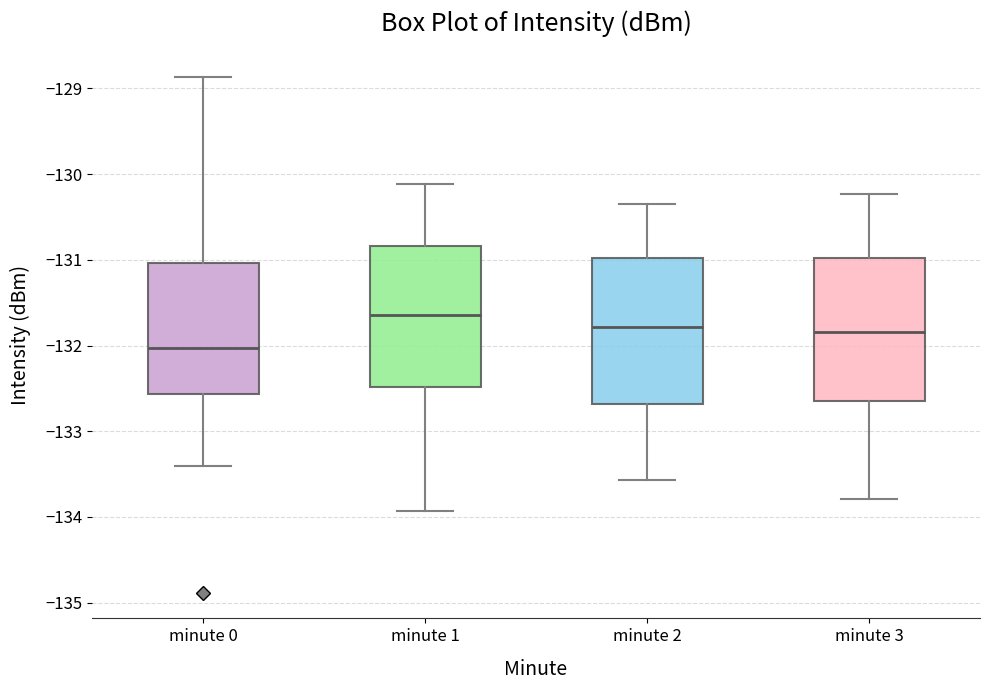

Reading left to right, transcribe this box plot: for each box, give where its median line is, the range the box spans, and where its two whiskers end, as read against the y-axis. The values are not printed on the chart, so give them approximately, as read against the axis.

minute 0: median -132.0, box -132.6 to -131.0, whiskers -133.4 to -128.9
minute 1: median -131.6, box -132.5 to -130.8, whiskers -133.9 to -130.1
minute 2: median -131.8, box -132.7 to -131.0, whiskers -133.6 to -130.3
minute 3: median -131.8, box -132.7 to -131.0, whiskers -133.8 to -130.2